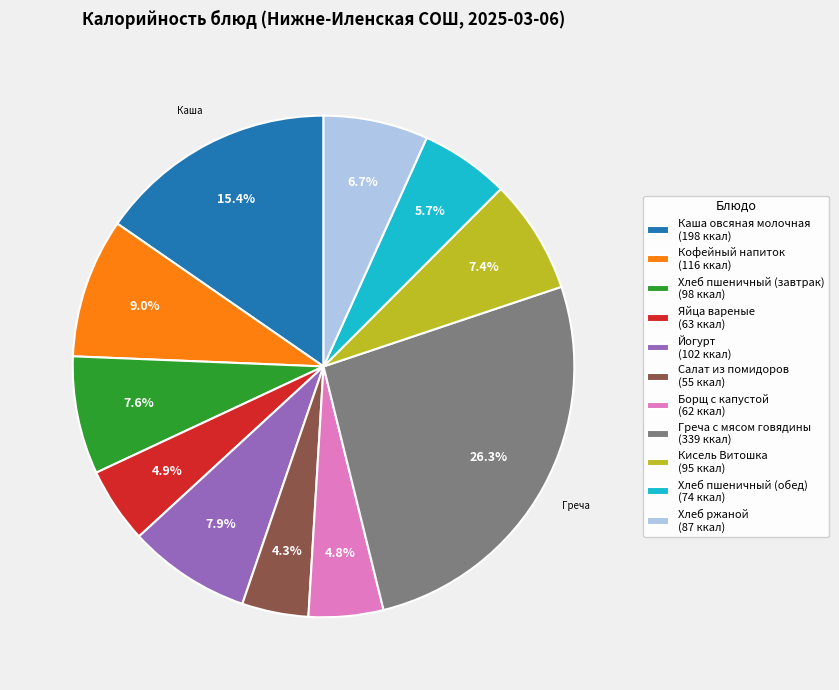

How many segments does this pie chart have?

11